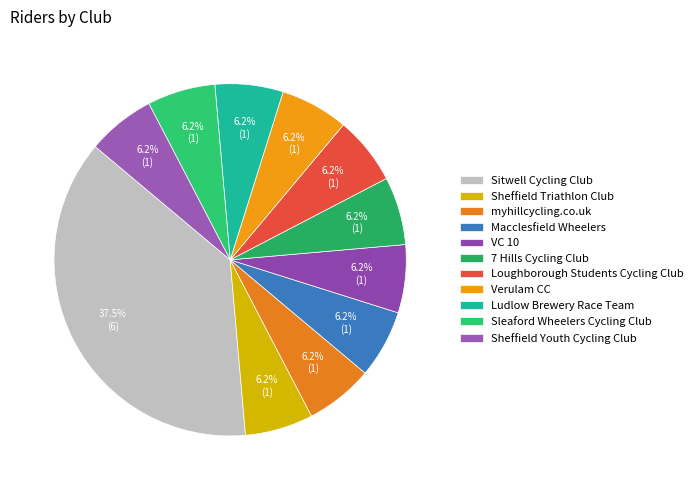

To the nearest percent, what is the difference between the largest and smallest slice percentages?

31%